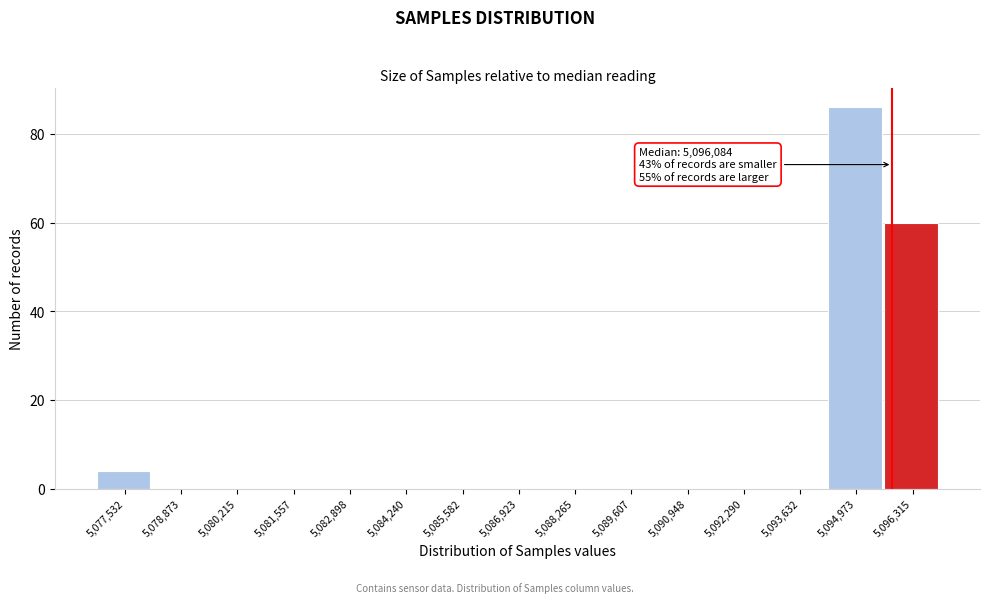

Reading left to right, extract all data points from this chart.

5,077,532=4	5,078,873=0	5,080,215=0	5,081,557=0	5,082,898=0	5,084,240=0	5,085,582=0	5,086,923=0	5,088,265=0	5,089,607=0	5,090,948=0	5,092,290=0	5,093,632=0	5,094,973=86	5,096,315=60